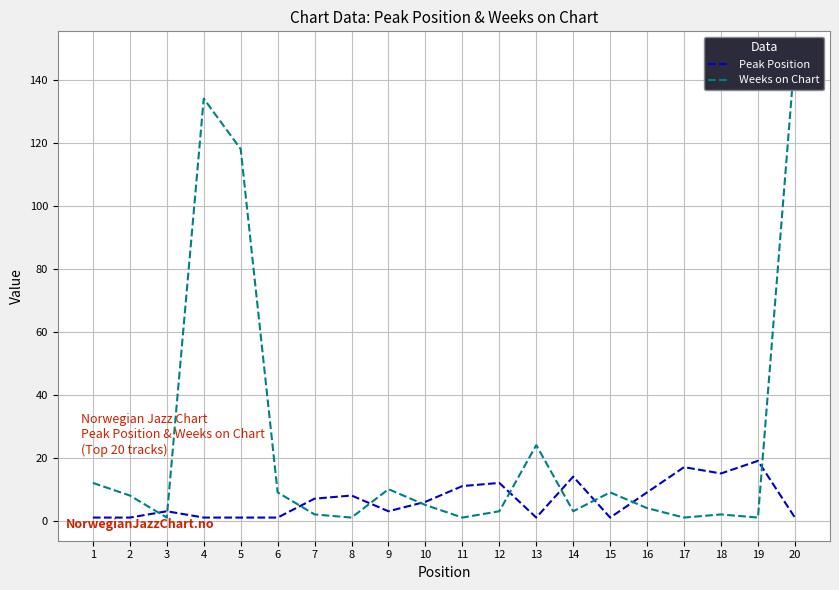

Where do Weeks on Chart and Peak Position first cross each other?

2 and 3